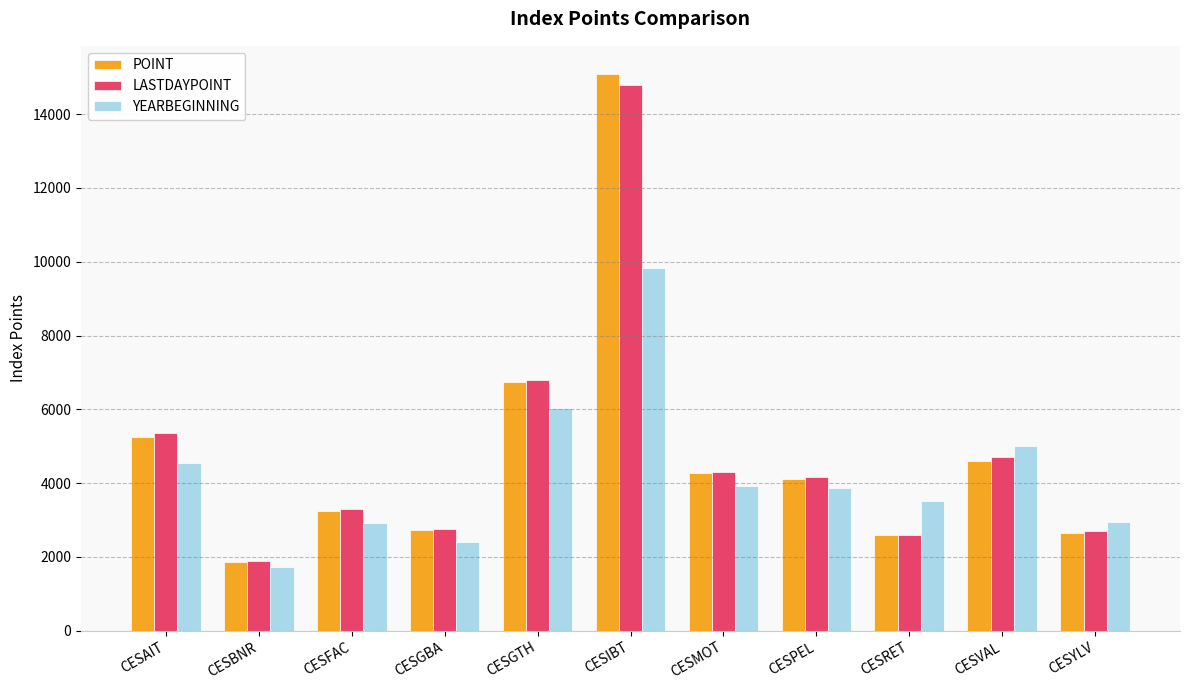

What value does the POINT series have at CESPEL?

4101.8